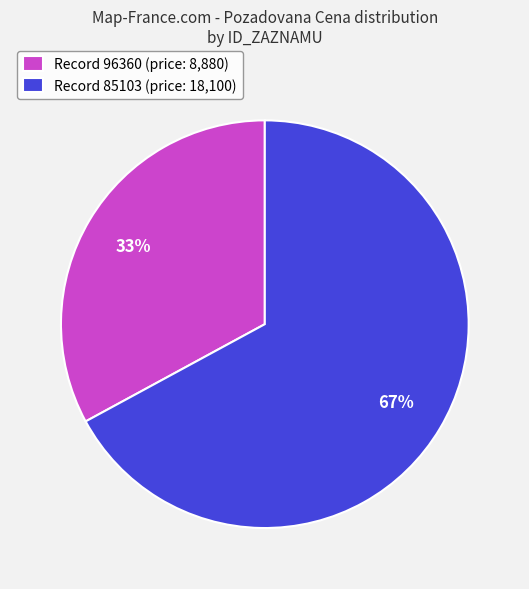

Which slice is the smallest?

Record 96360 (price: 8,880)